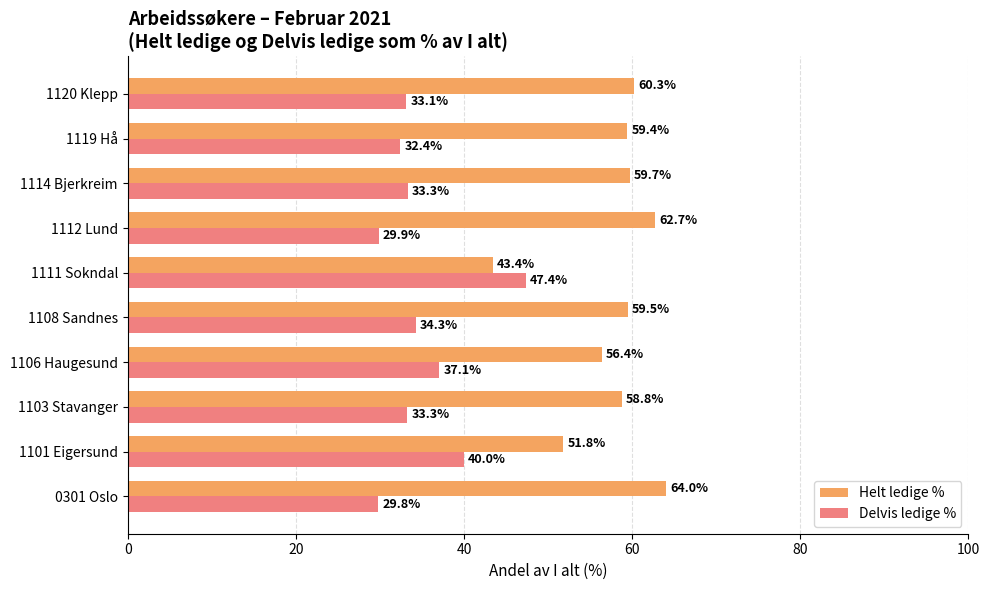

What is the minimum value for Delvis ledige %?

29.8